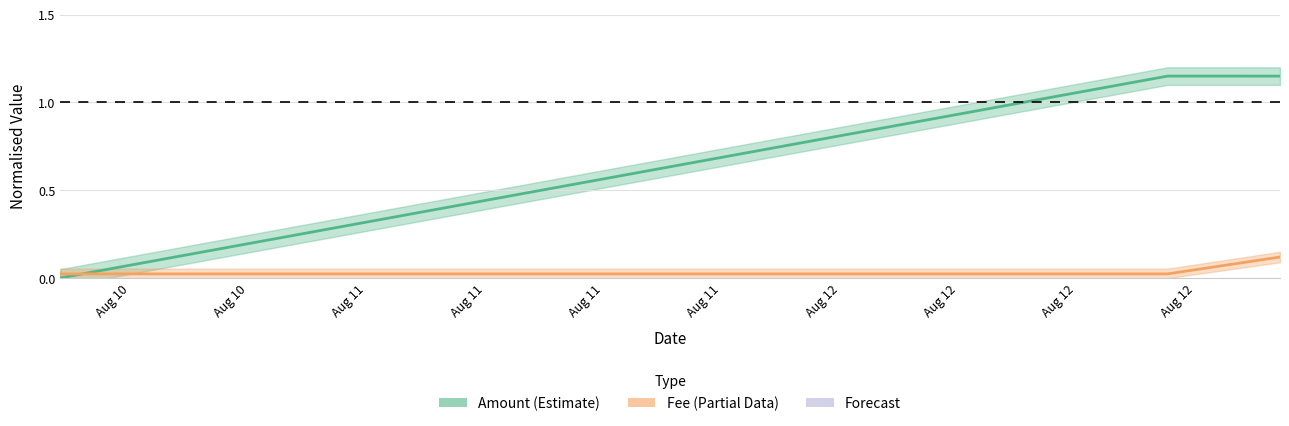

The Amount (Estimate) series shows 0.0 at Aug 10. True or false?

False